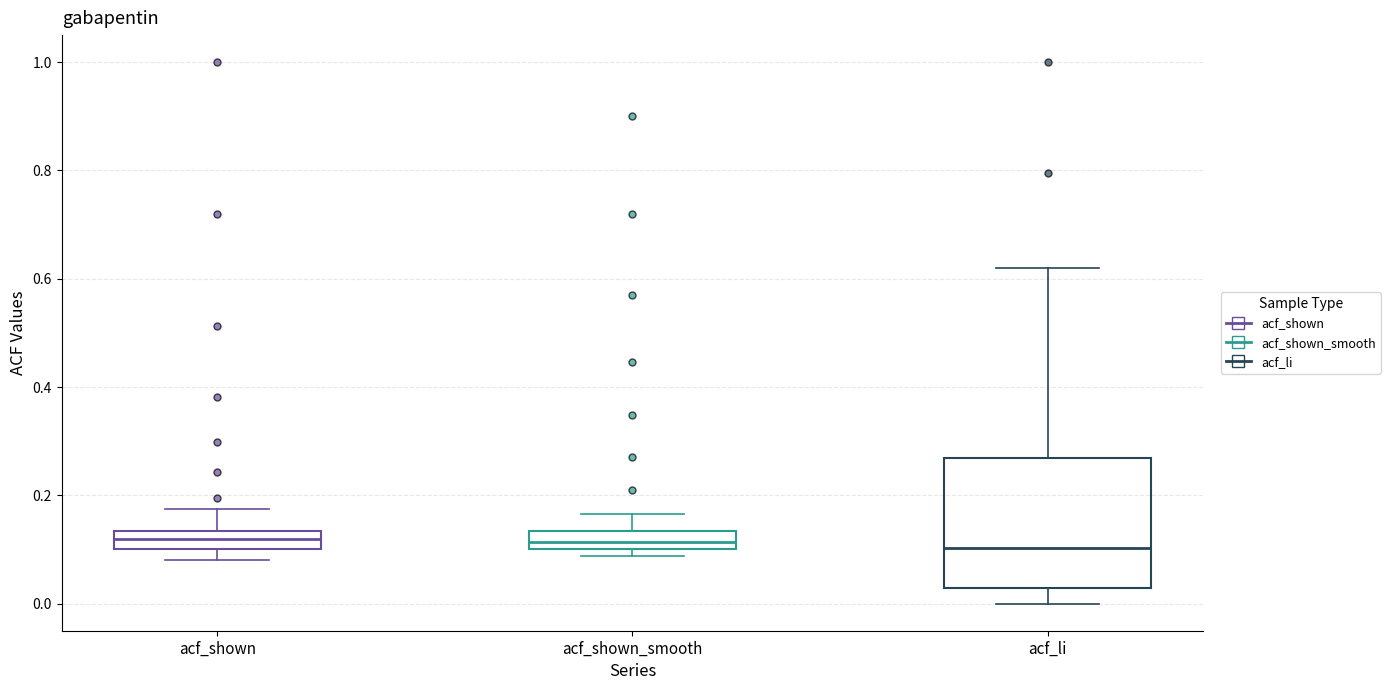

Reading left to right, read every box against the y-axis: the position of its median line, the range the box covers, and the ends of its whiskers. The values are not printed on the chart, so give them approximately, as read against the axis.

acf_shown: median 0.12, box 0.10 to 0.14, whiskers 0.08 to 0.18
acf_shown_smooth: median 0.12, box 0.10 to 0.14, whiskers 0.08 to 0.16
acf_li: median 0.10, box 0.02 to 0.26, whiskers 0.00 to 0.62